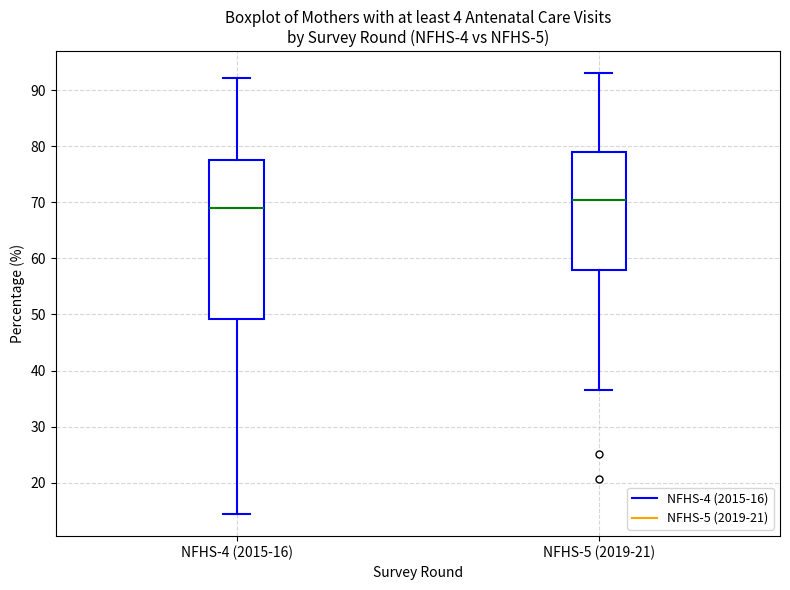

Which box's median line is the lowest?

NFHS-4 (2015-16)